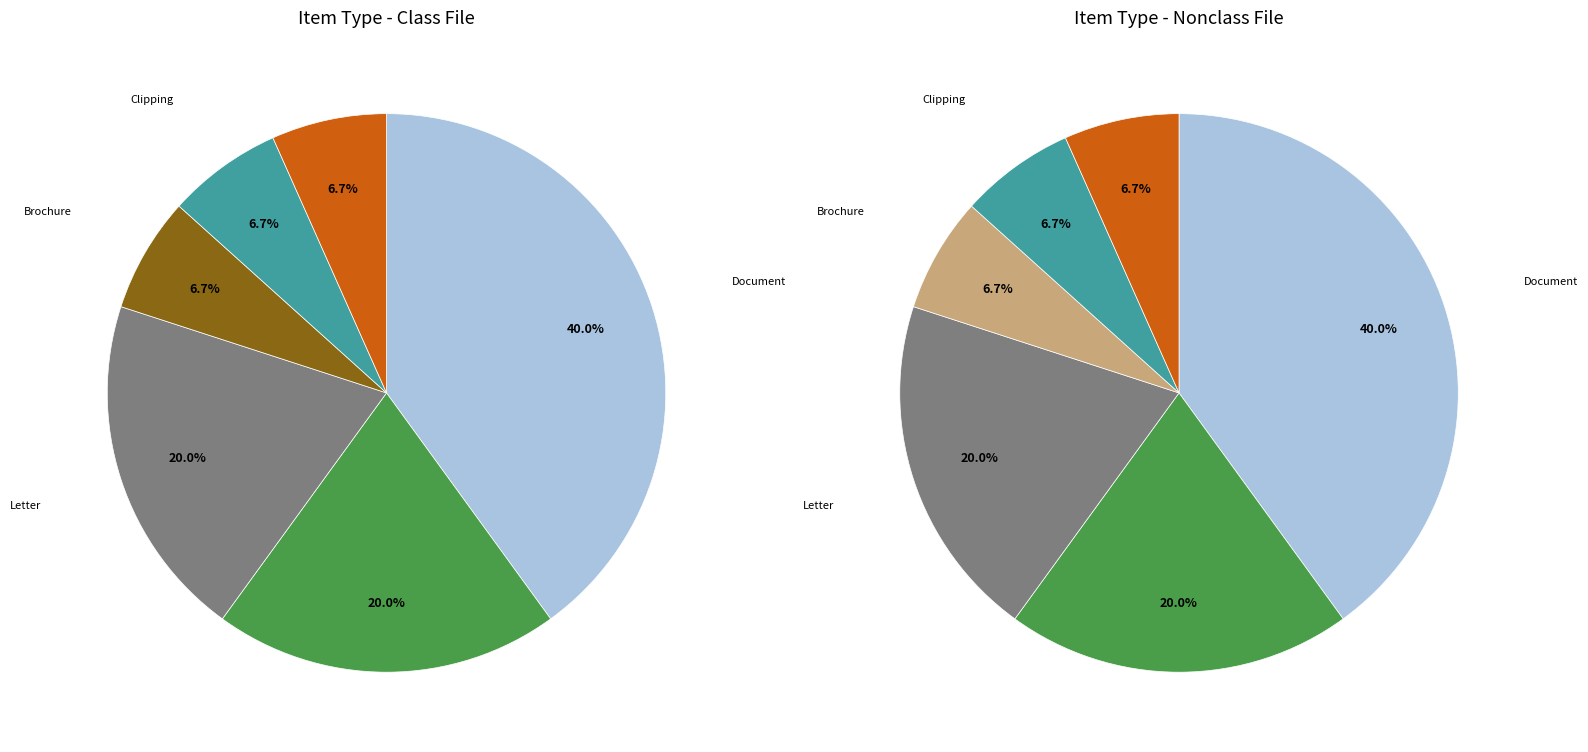

Rank the categories by value from lowest to highest.

Brochure, Clipping, Other, Newspaper, Letter, Document